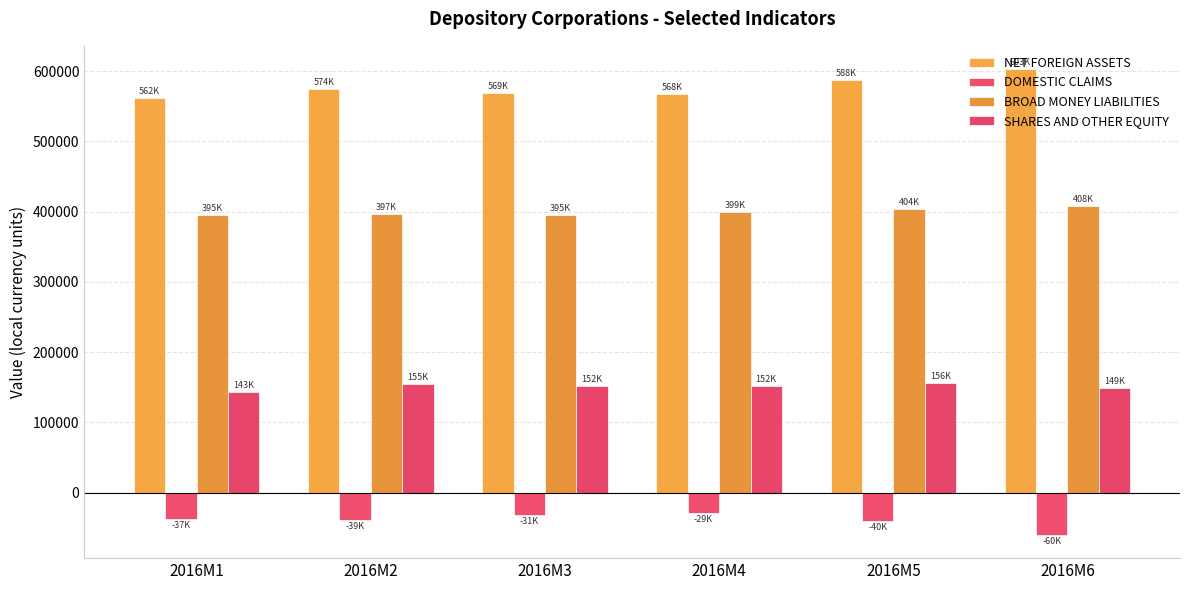

What is the average value of the DOMESTIC CLAIMS series?

-39317.3